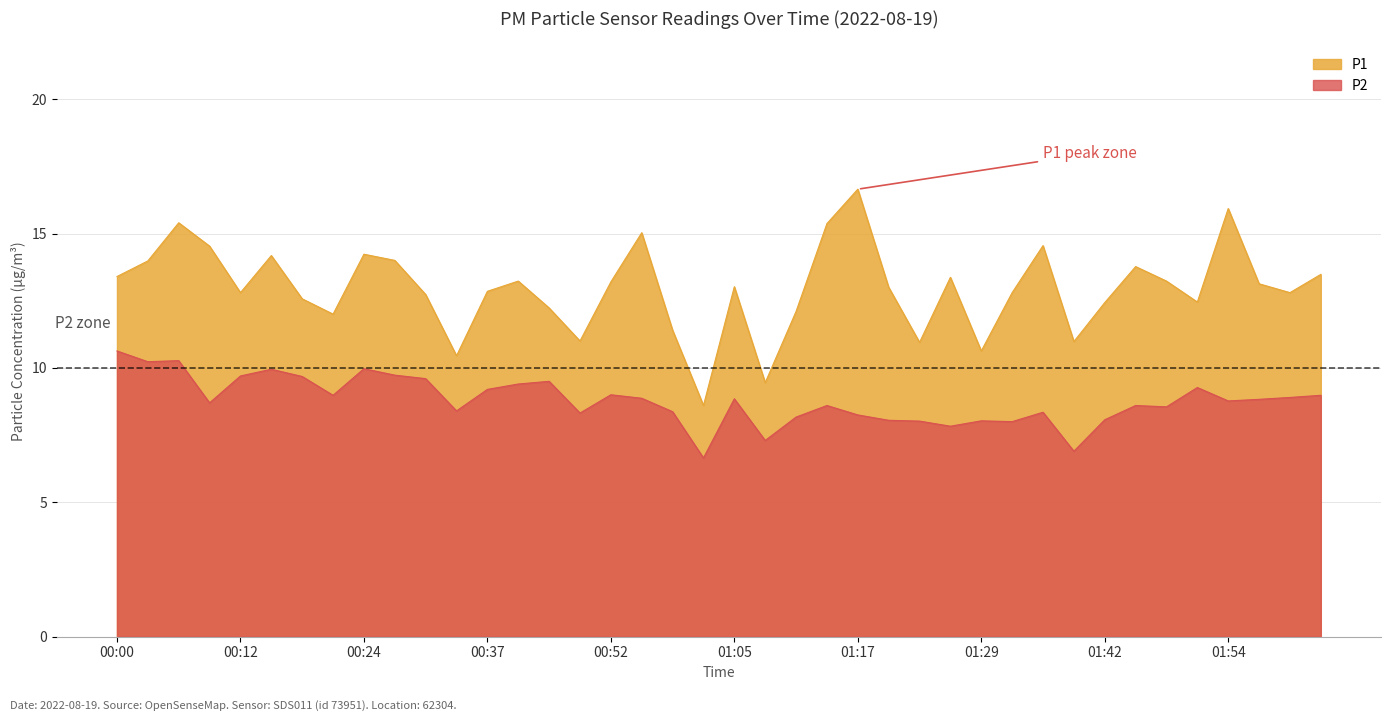

How many data points in P2 are above 8?

35